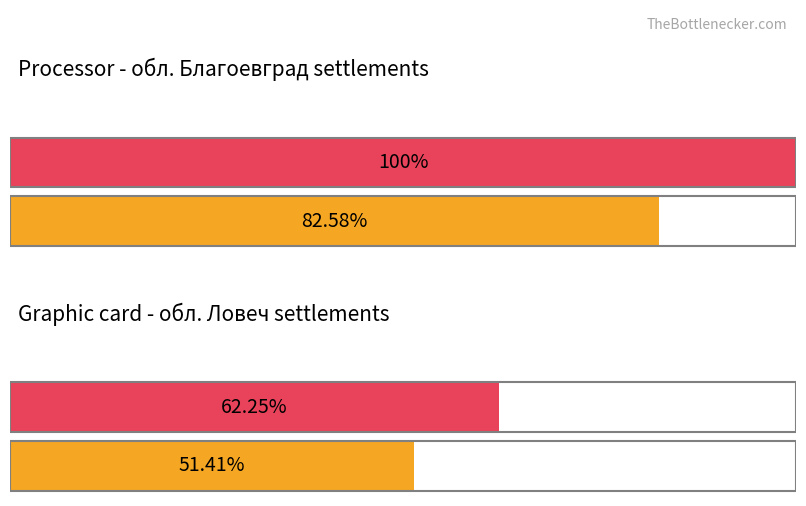

What is the spread (max minus min) of values at обл. Благоевград?

17.4